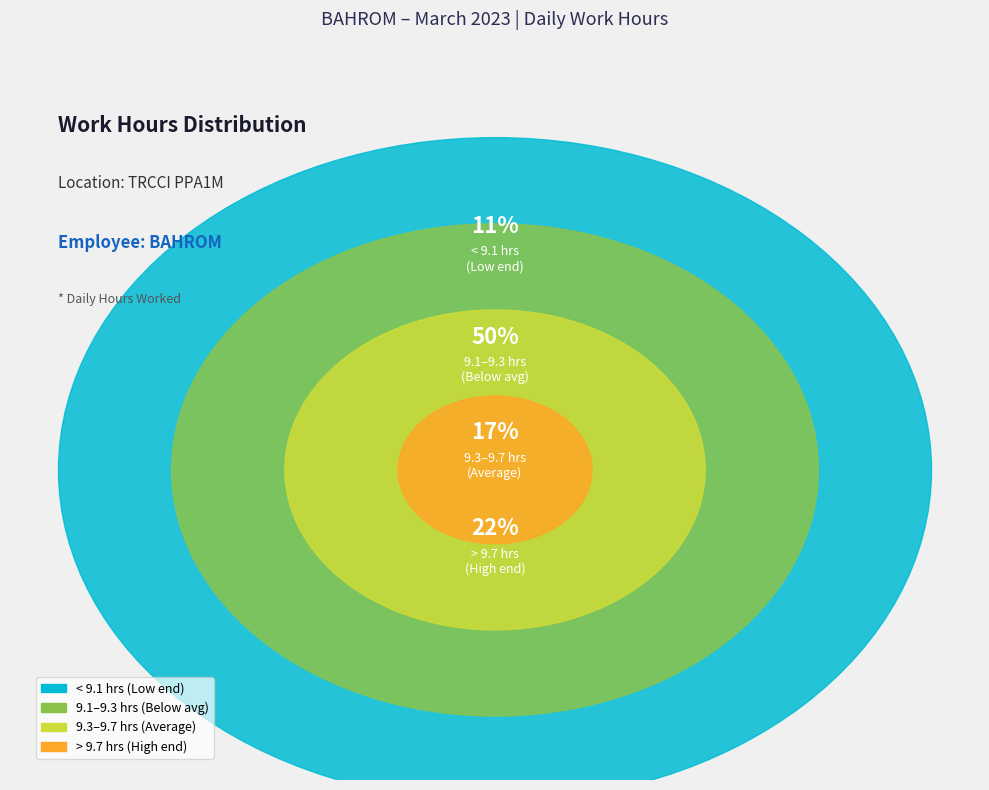

Is there any slice that represents more than half of the pie?

No